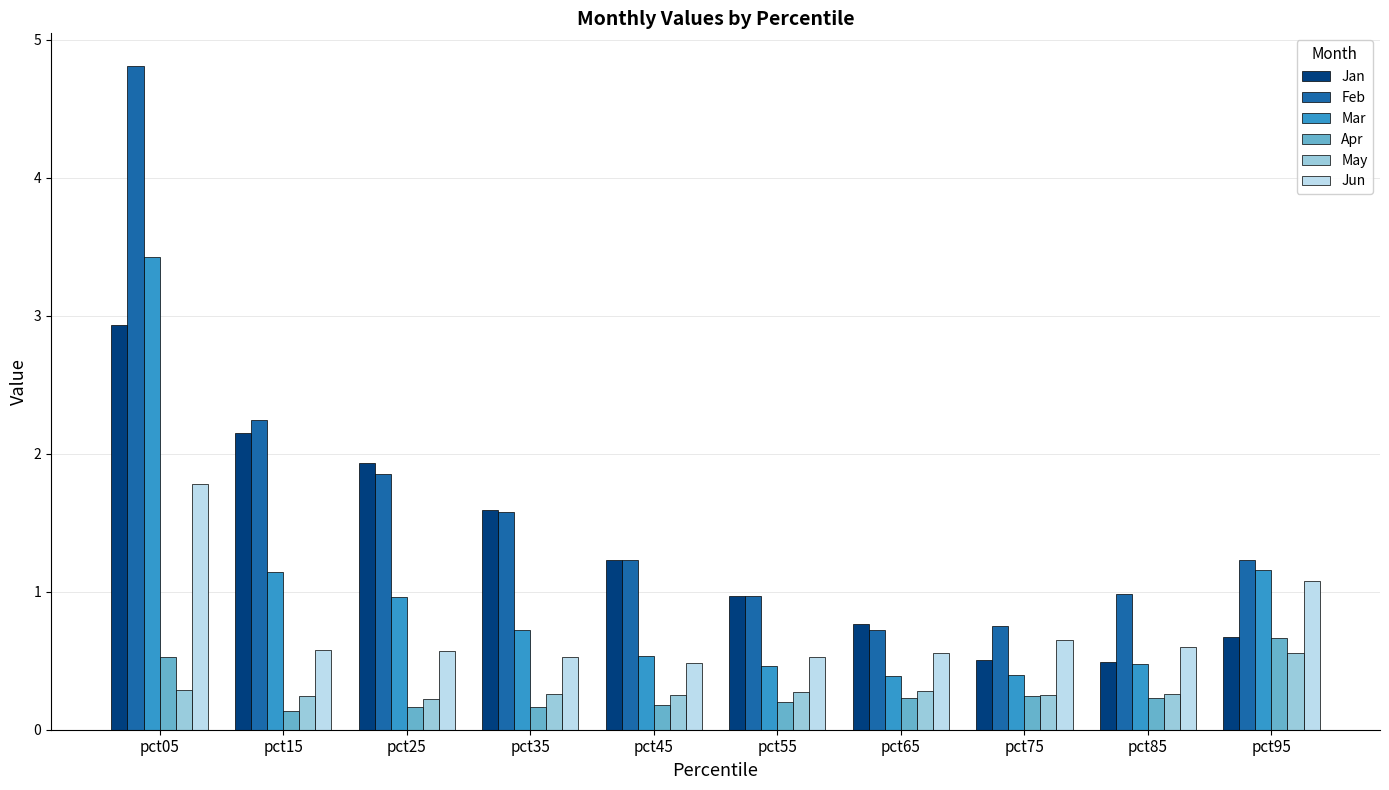

What is the spread (max minus min) of values at pct35?

1.4